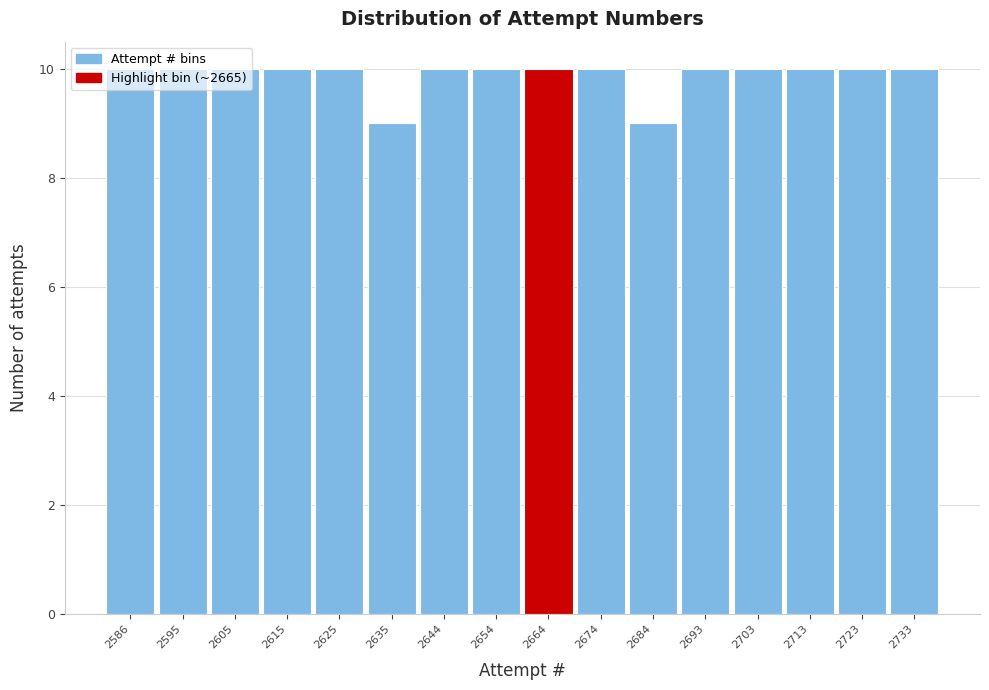

True or false: the data shows 10 at 2654.

True